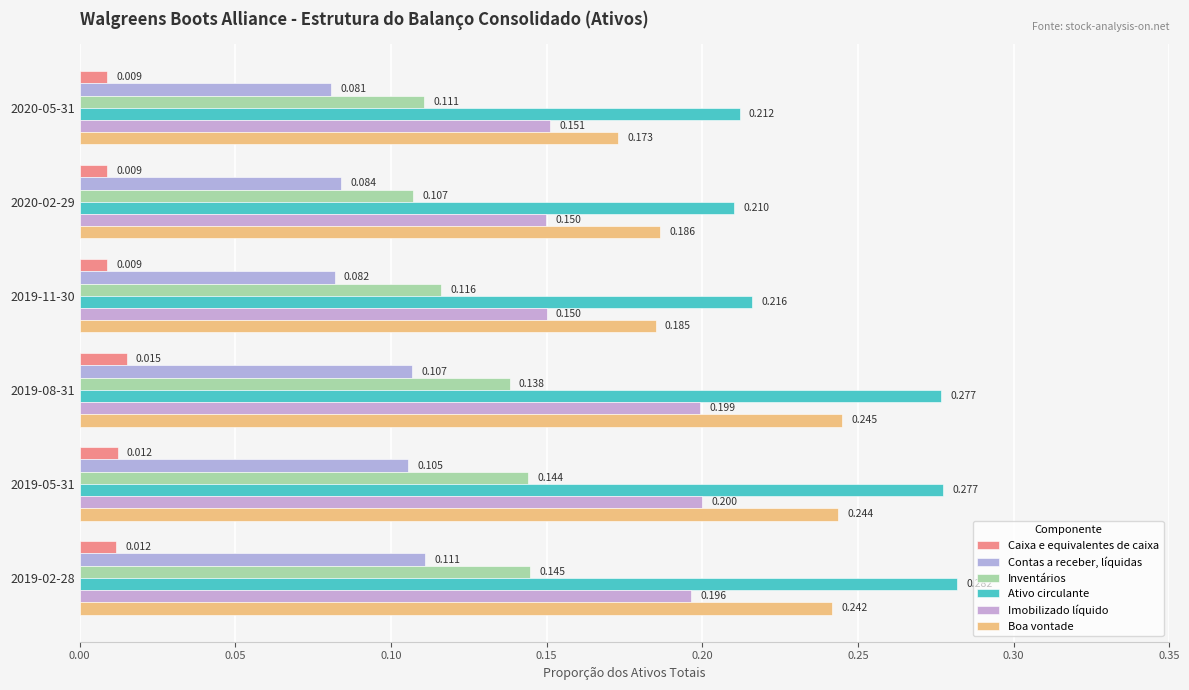

How many categories are shown in the chart?

6